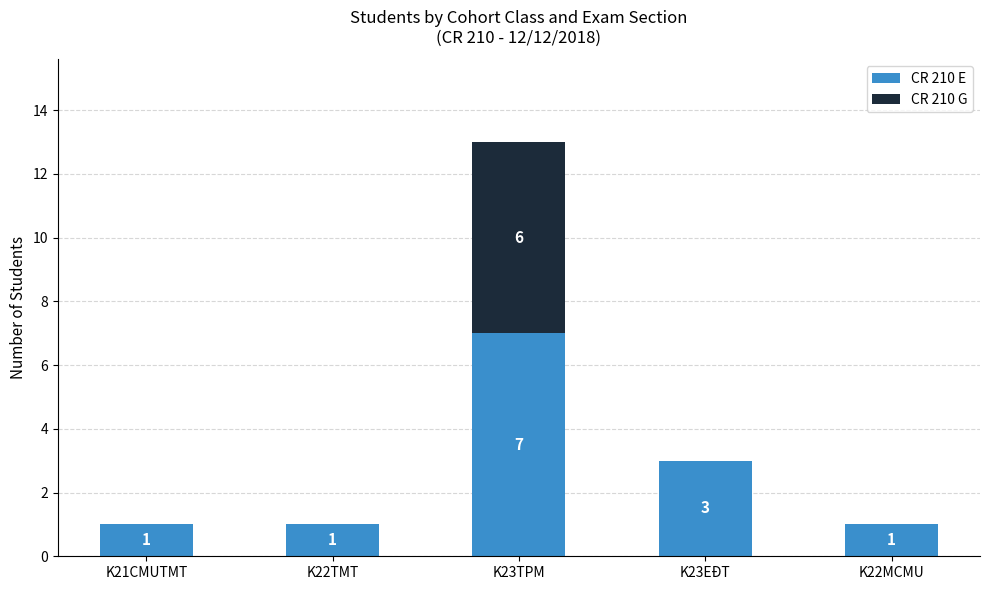

Where is CR 210 E nearest to the value 4?

K23EĐT